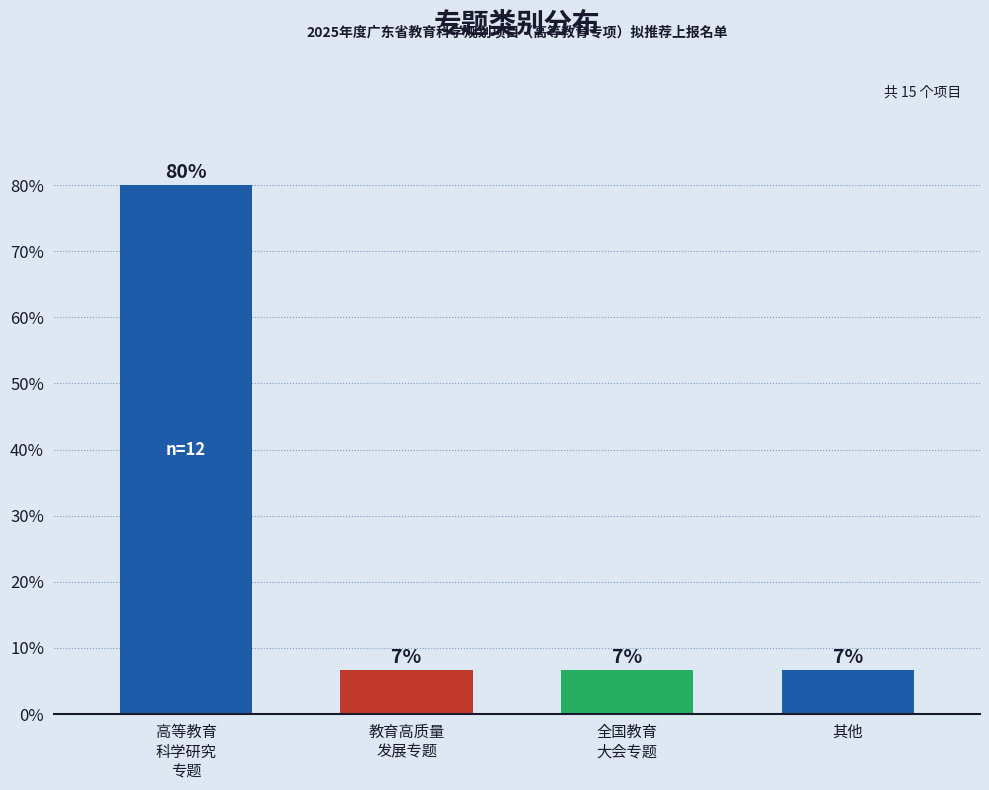

Are the bars horizontal?

No